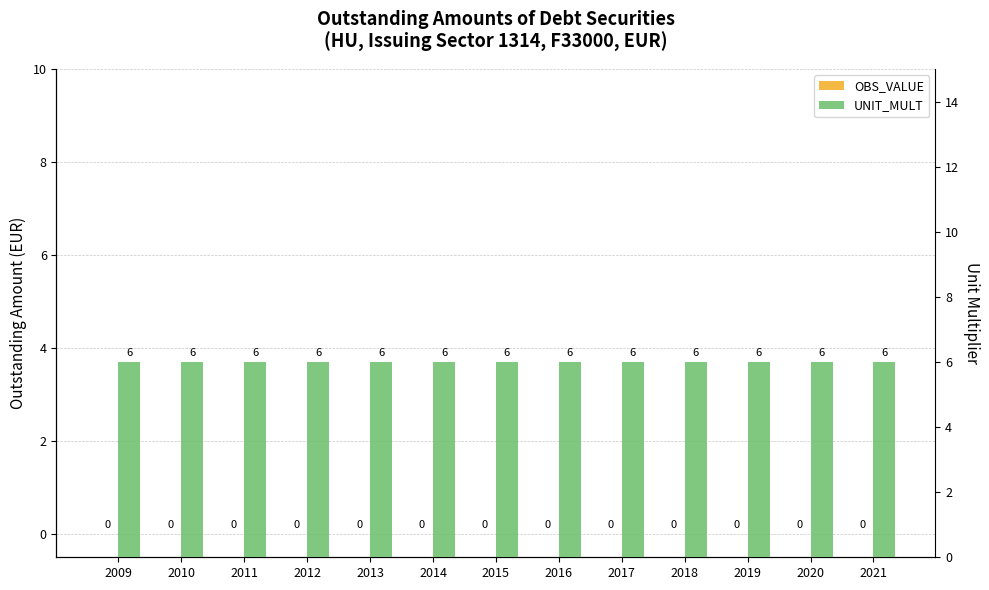

How many bars are there in total?

26